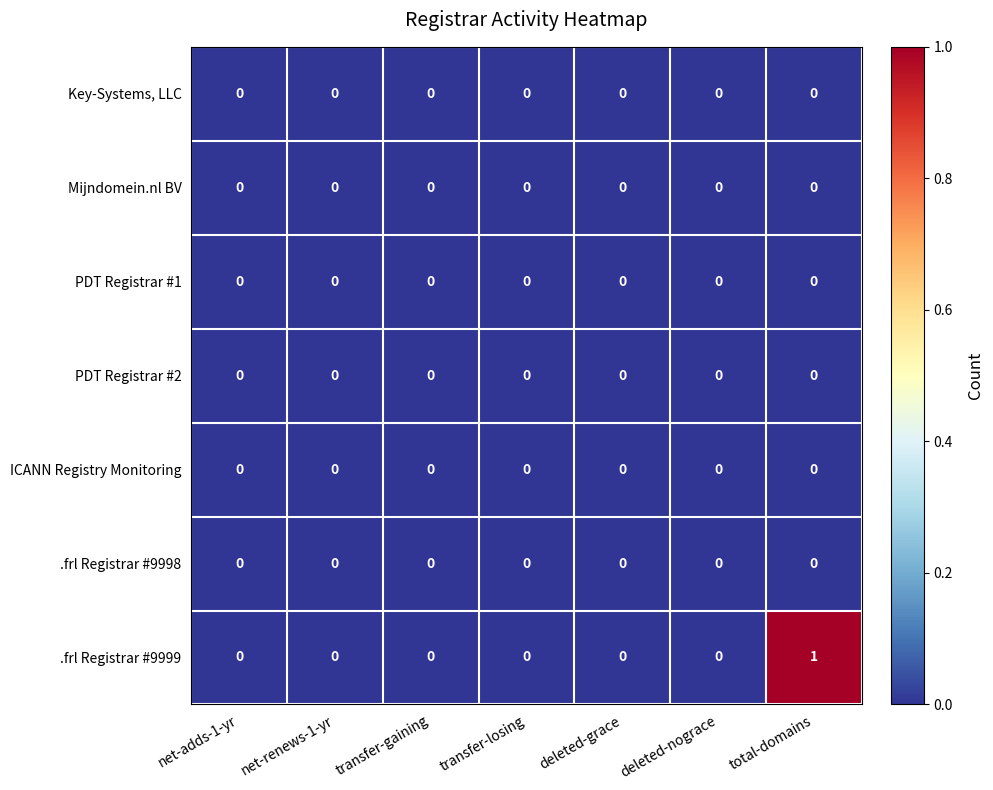

Which series has the largest total across all categories?

.frl Registrar #9999